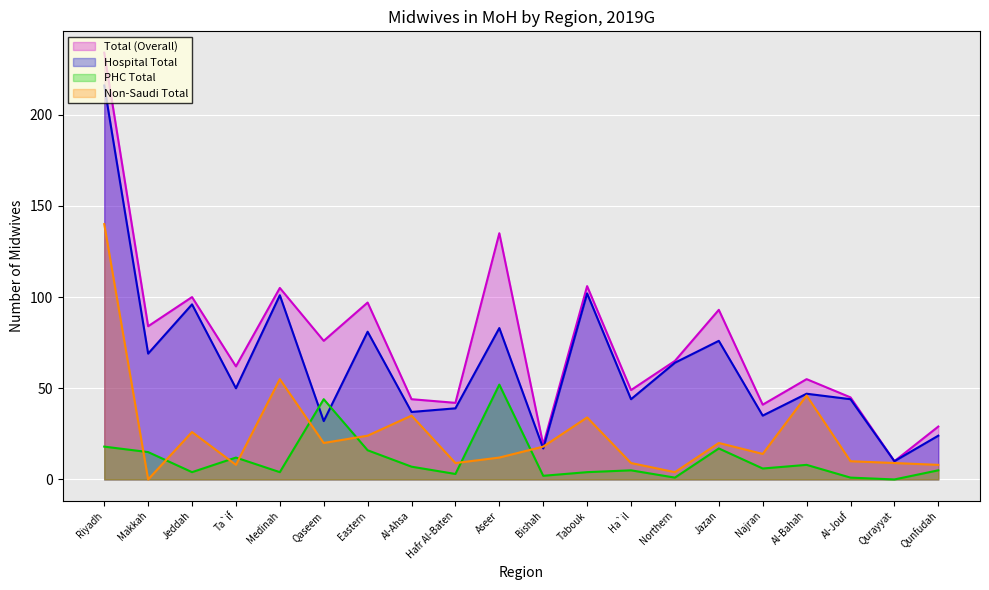

How many lines are shown in the chart?

4